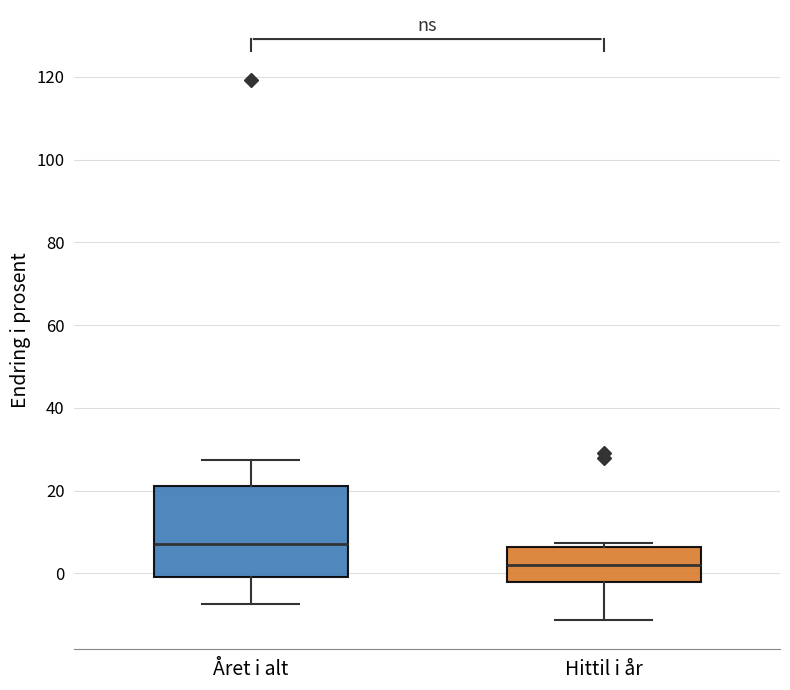

Which box is the tallest, from its lower edge to its upper edge?

Året i alt